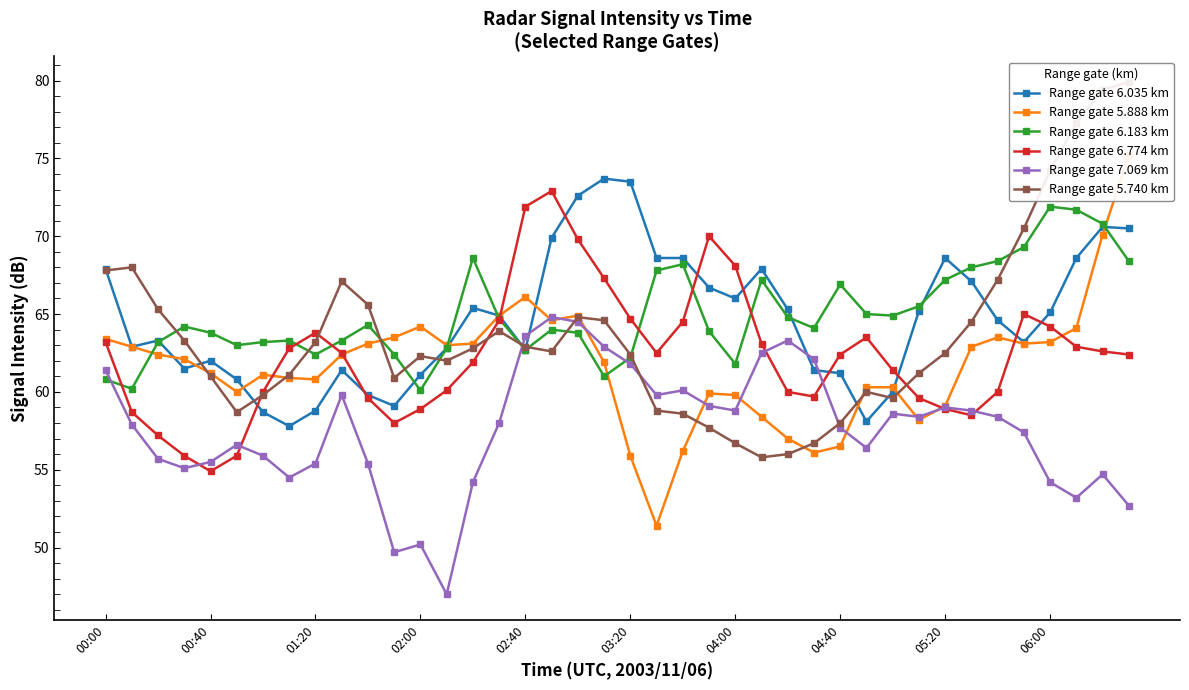

In Range gate 6.183 km, how many points are higher than both neighbors (excluding endpoints)?

9